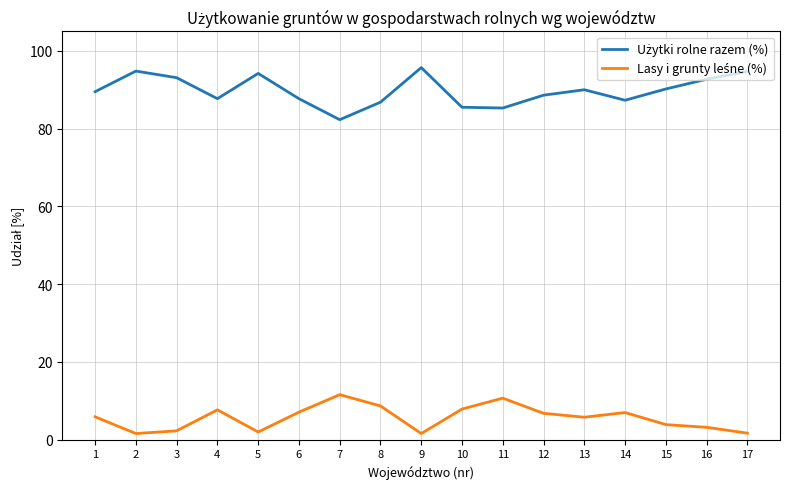

What is the greatest value displayed?

95.7